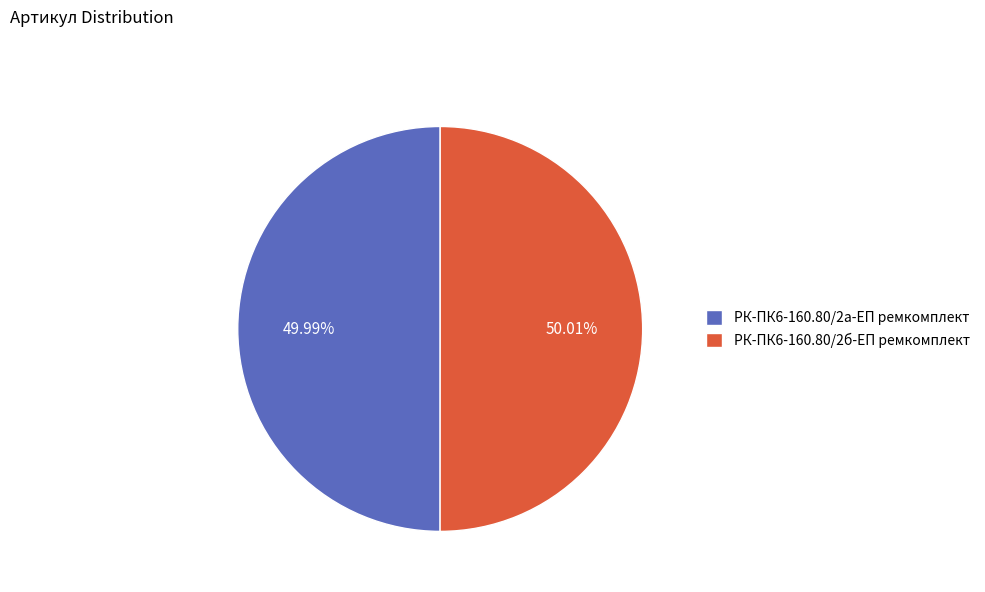

Is it true that РК-ПК6-160.80/2а-ЕП ремкомплект is 59% of the pie?

False